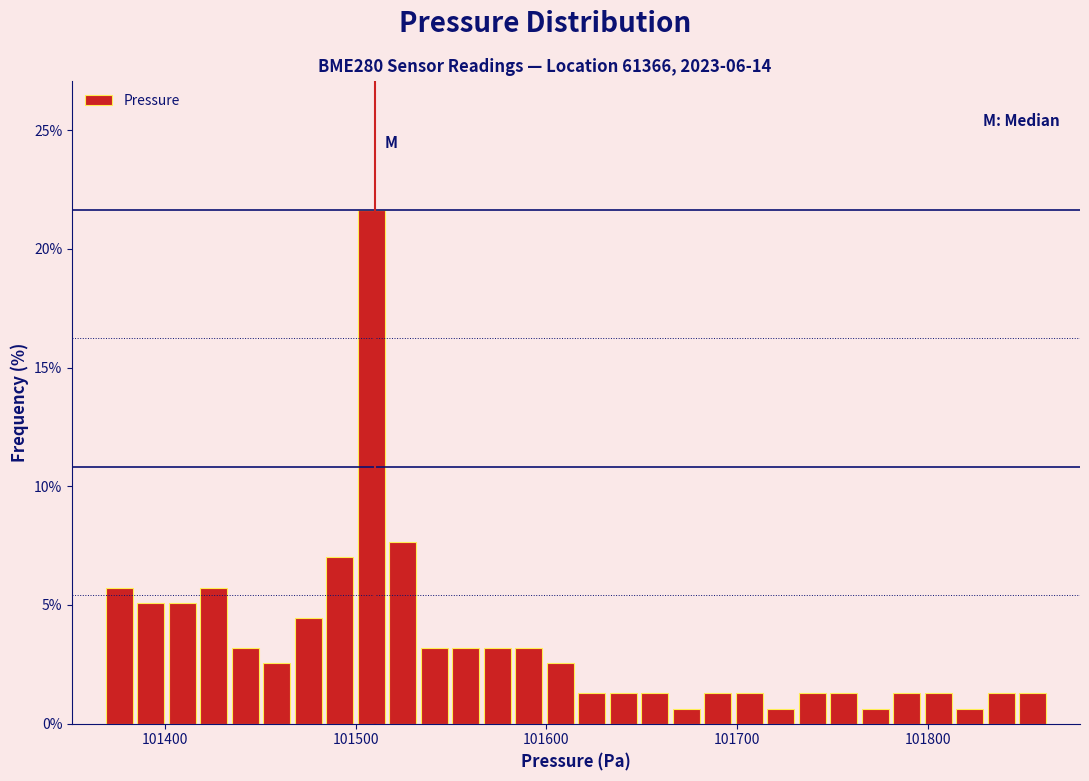

Around what value on the x-axis is the tallest bar? Give the approximate position of its centre, as read against the axis.

101510